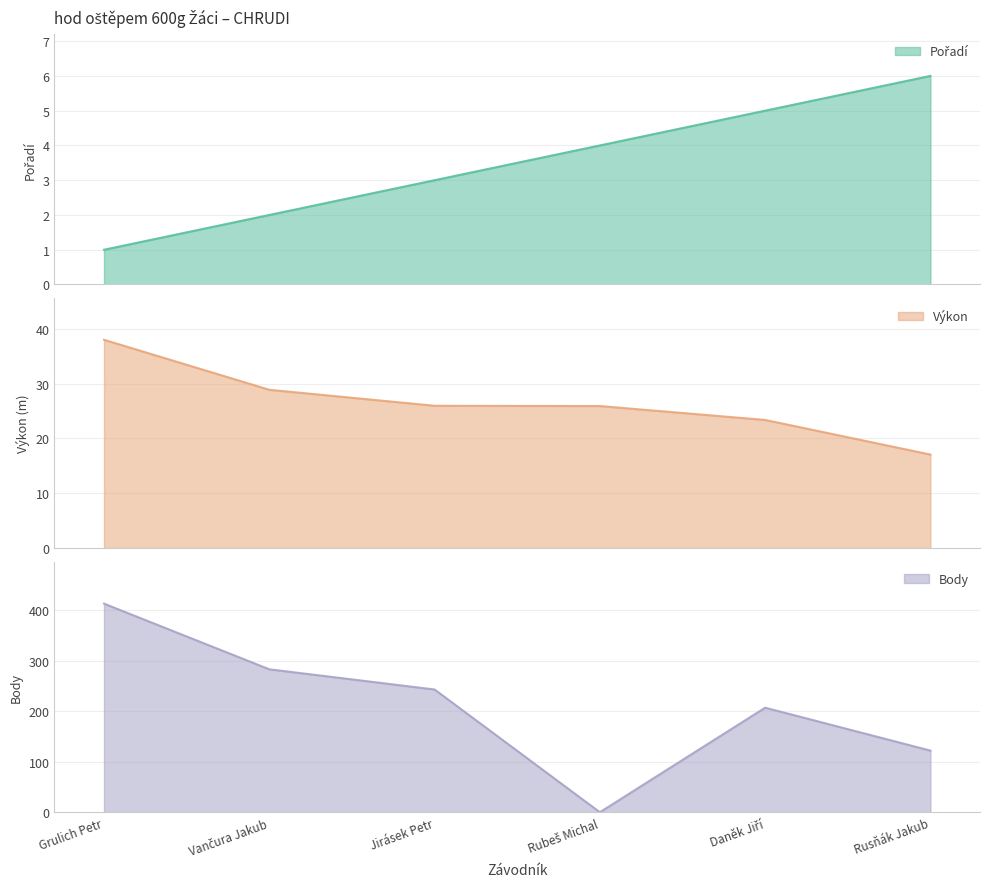

What is the value of the Výkon point at the 5th from the left?

23.4